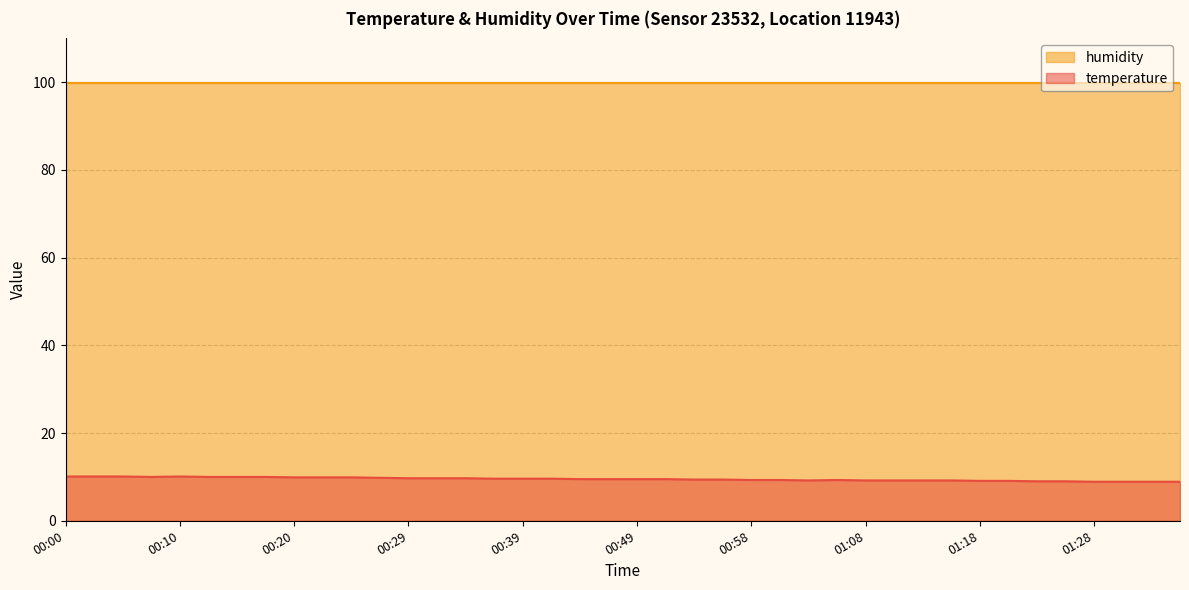

True or false: the data has more than 0 interior local peaks.

True